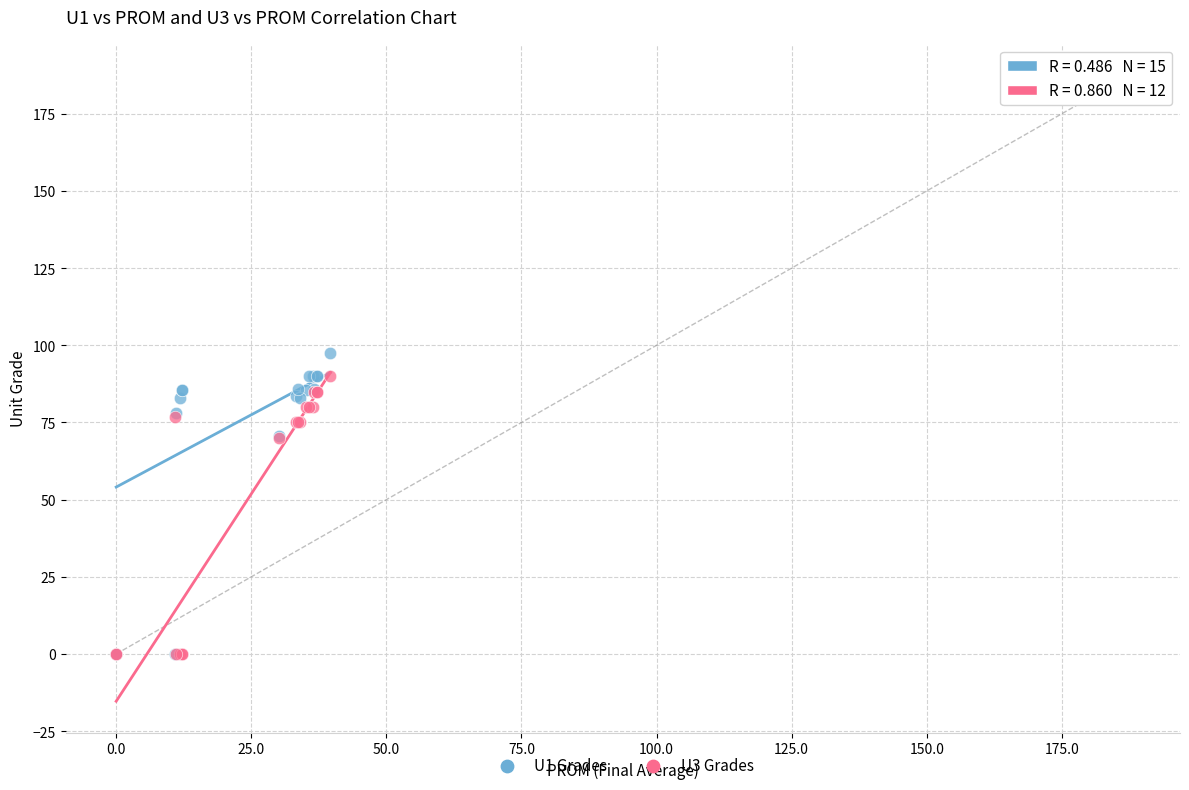

Which series reaches the maximum Y coordinate?

U1 Grades